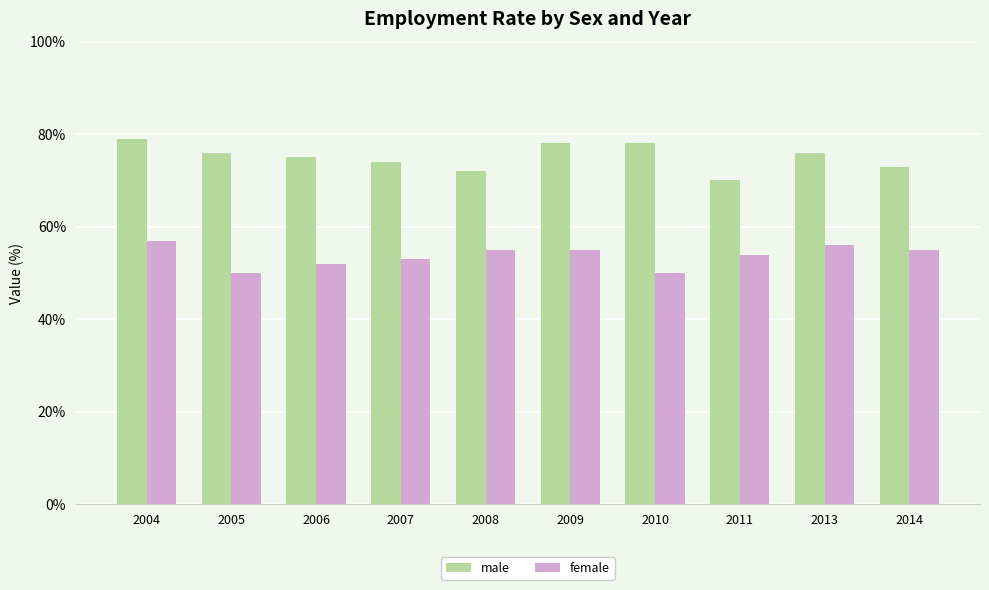

Reading left to right, transcribe all the data shown in this chart.

male: 2004=79	2005=76	2006=75	2007=74	2008=72	2009=78	2010=78	2011=70	2013=76	2014=73
female: 2004=57	2005=50	2006=52	2007=53	2008=55	2009=55	2010=50	2011=54	2013=56	2014=55